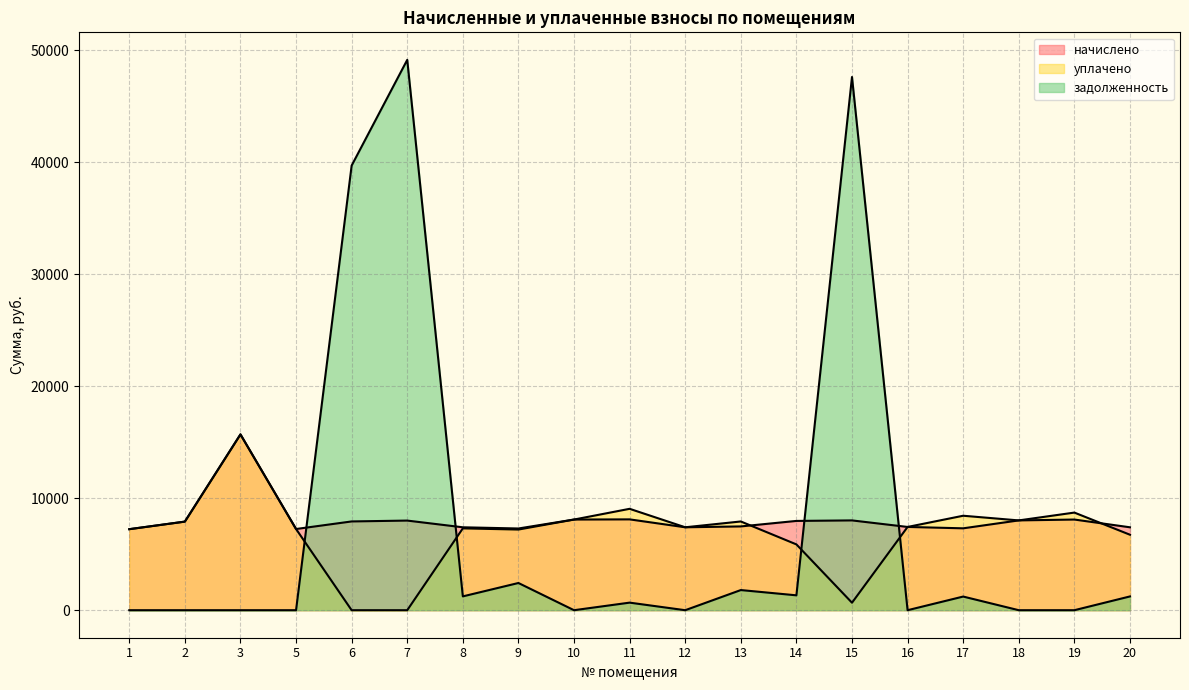

Does the chart display data point markers on the line(s)?

No